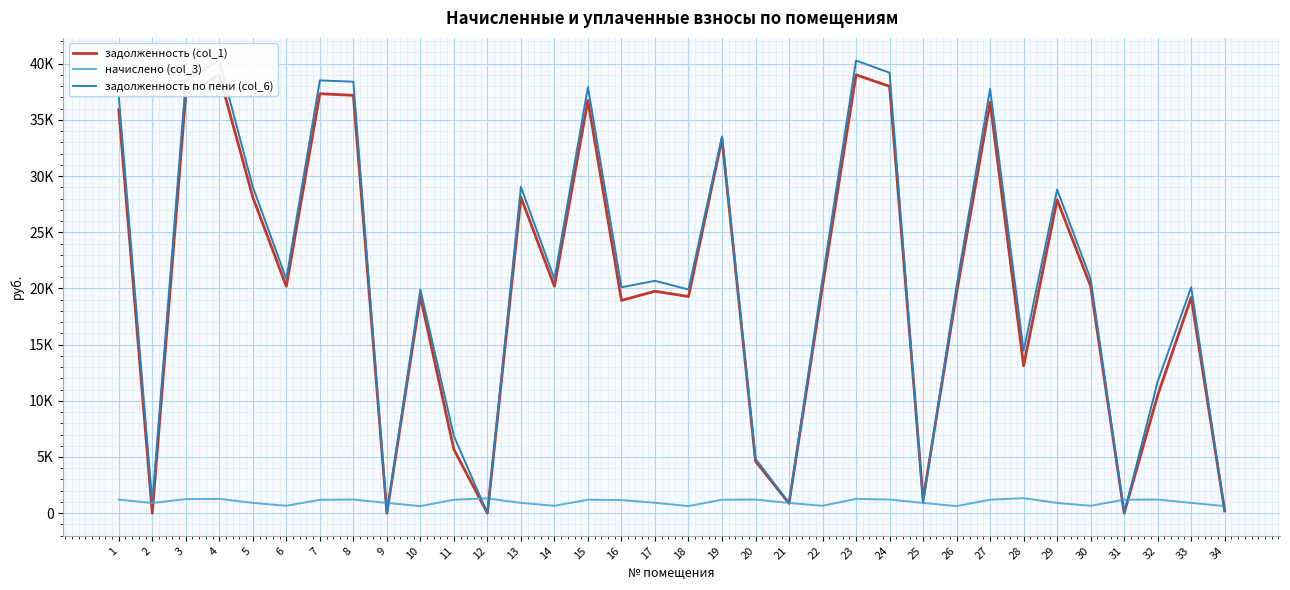

How many values in задолженность (col_1) are above zero?

31